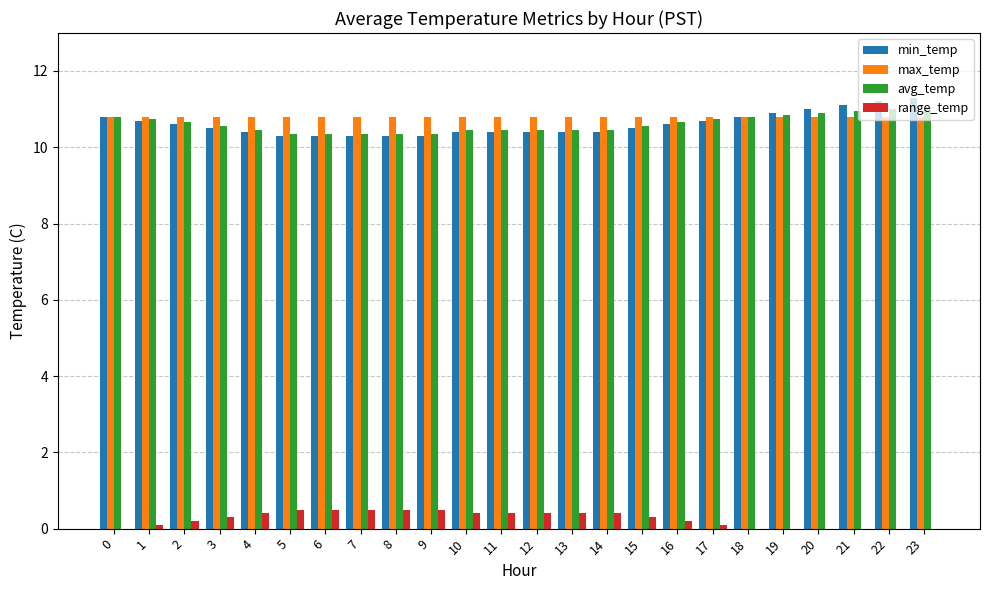

Is it true that min_temp equals 10.6 at 16?

True